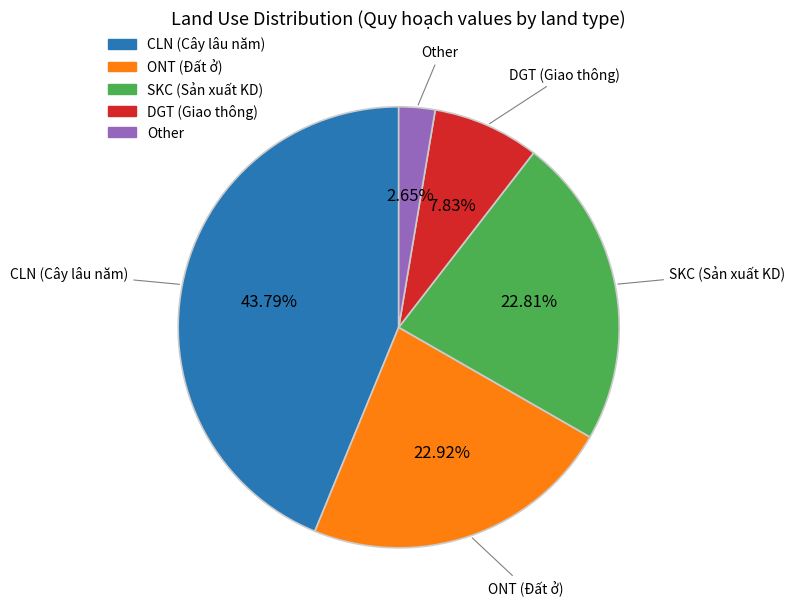

Combined, do CLN (Cây lâu năm) and DGT (Giao thông) account for over 50%?

Yes